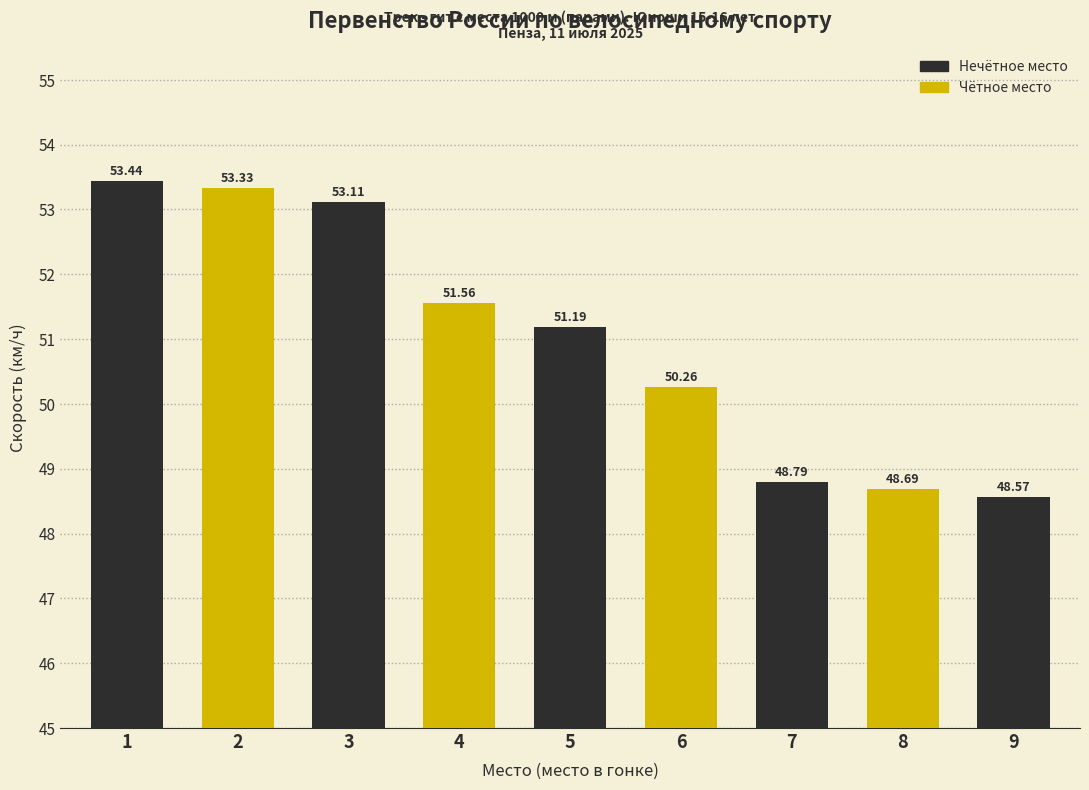

True or false: the data shows 13.2 at 1.

False